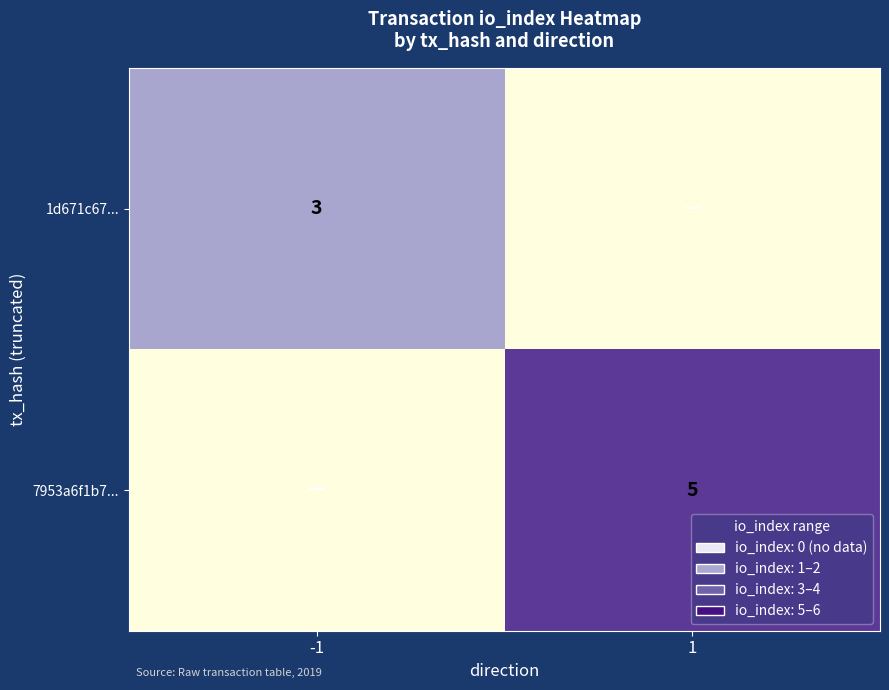

At how many categories does at least one series exceed 0?

2